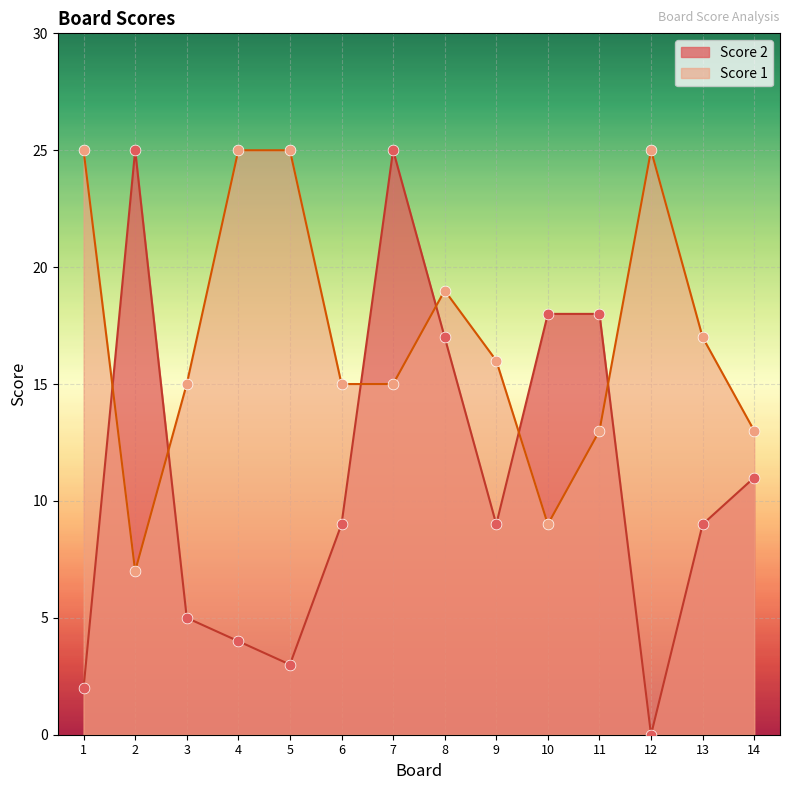

What are all the series names shown in the legend?

Score 2, Score 1